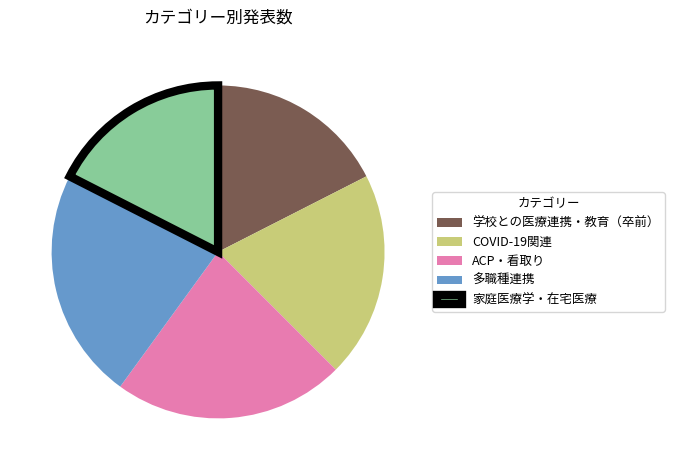

Approximately how many times larger is the value at ACP・看取り compared to 家庭医療学・在宅医療?

1.3